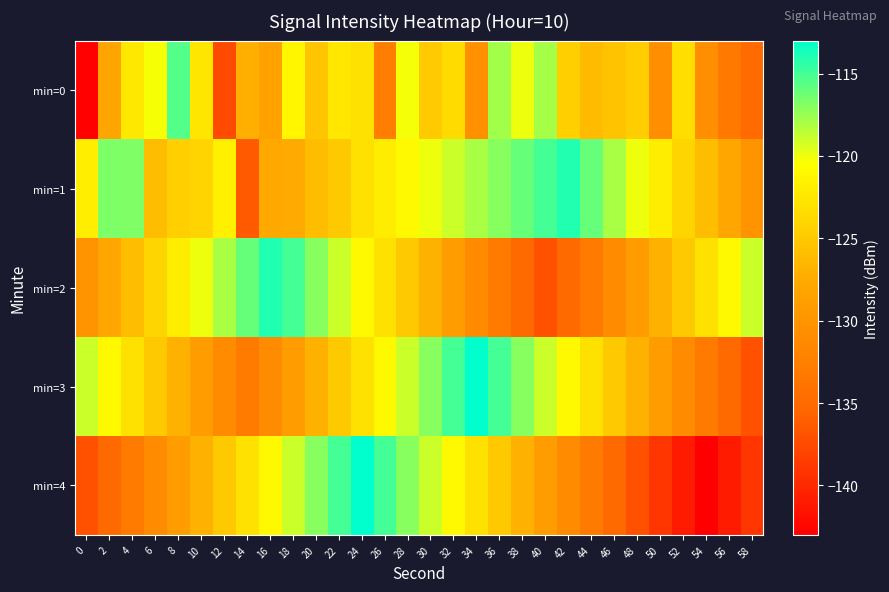

What is the smallest value displayed?

-143.0